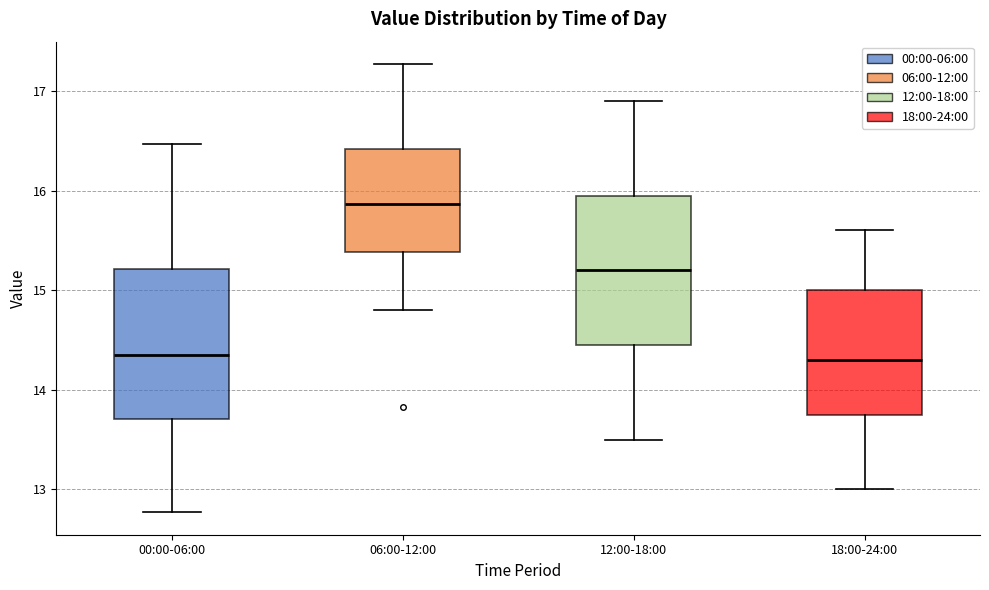

Reading left to right, read every box against the y-axis: the position of its median line, the range the box covers, and the ends of its whiskers. The values are not printed on the chart, so give them approximately, as read against the axis.

00:00-06:00: median 14.4, box 13.7 to 15.2, whiskers 12.8 to 16.5
06:00-12:00: median 15.9, box 15.4 to 16.4, whiskers 14.8 to 17.3
12:00-18:00: median 15.2, box 14.5 to 16.0, whiskers 13.5 to 16.9
18:00-24:00: median 14.3, box 13.8 to 15.0, whiskers 13.0 to 15.6